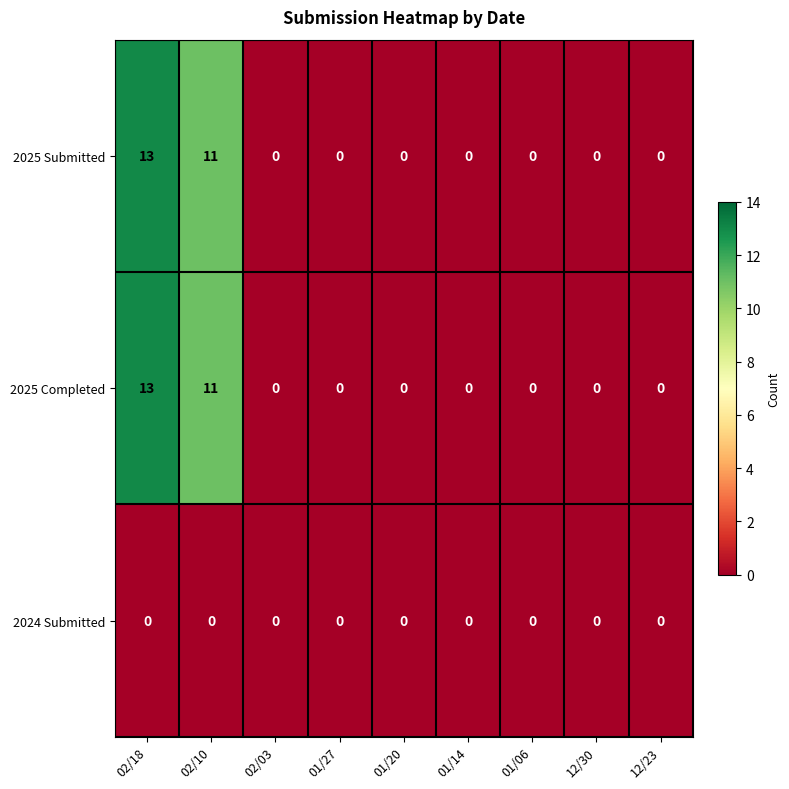

Is it true that 2025 Submitted equals 0 at 01/14?

True